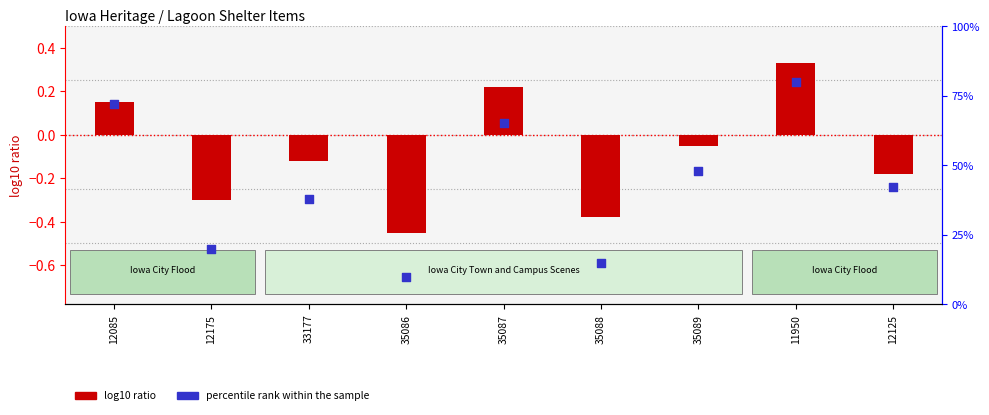

At which category is the sum across all series the highest?

11950